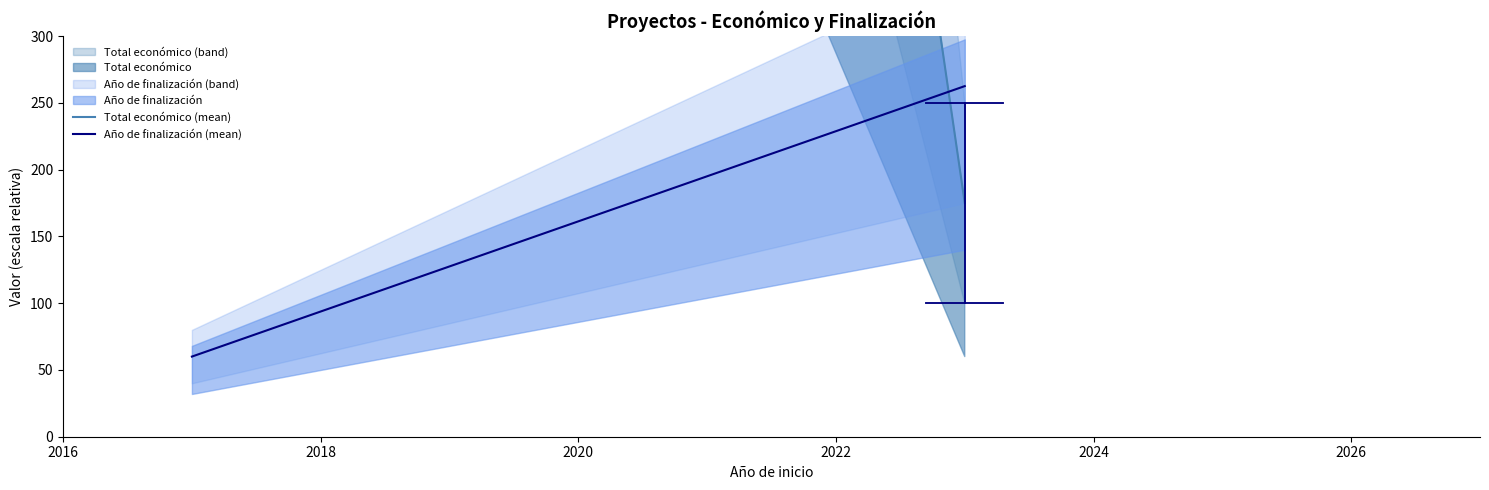

Which series ends up on top after the final intersection of Total económico (mean) and Año de finalización (mean)?

Año de finalización (mean)